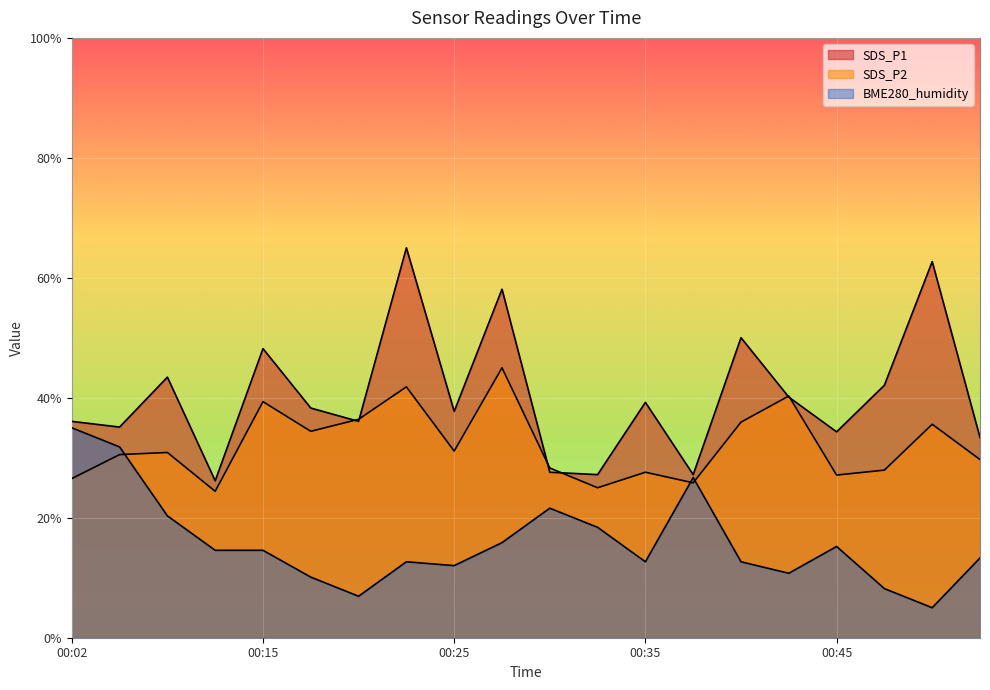

Where is SDS_P1 nearest to the value 45?

00:07